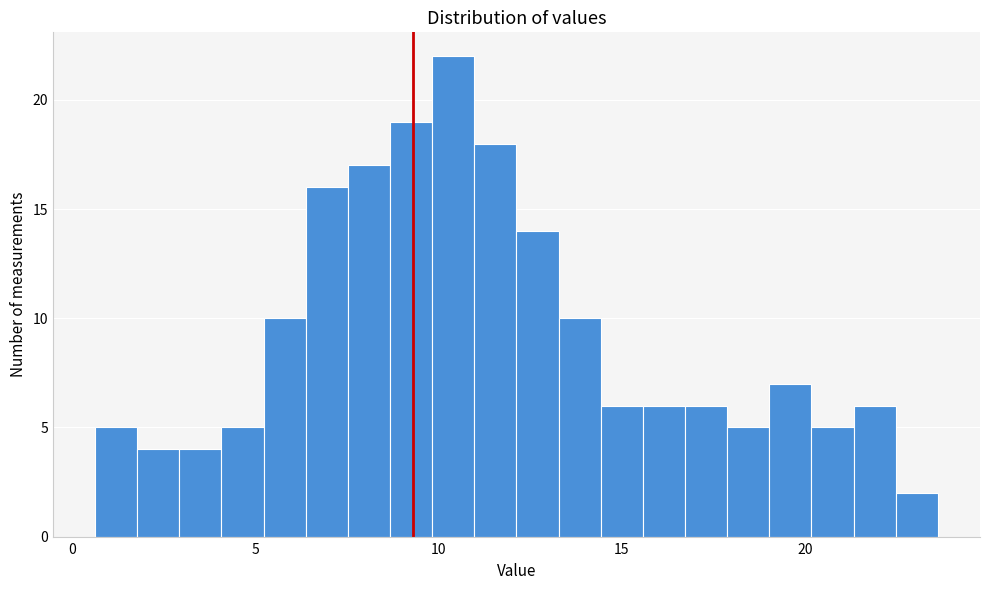

Around what value on the x-axis is the tallest bar? Give the approximate position of its centre, as read against the axis.

10.5